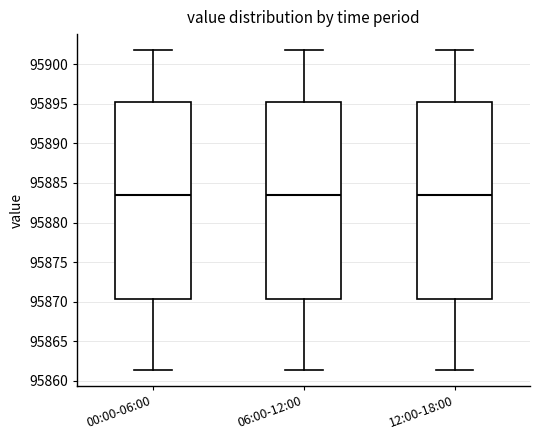

Where is the upper edge of the box for 00:00-06:00 on the y-axis? The values are not printed on the chart, so give them approximately, as read against the axis.

95895.0